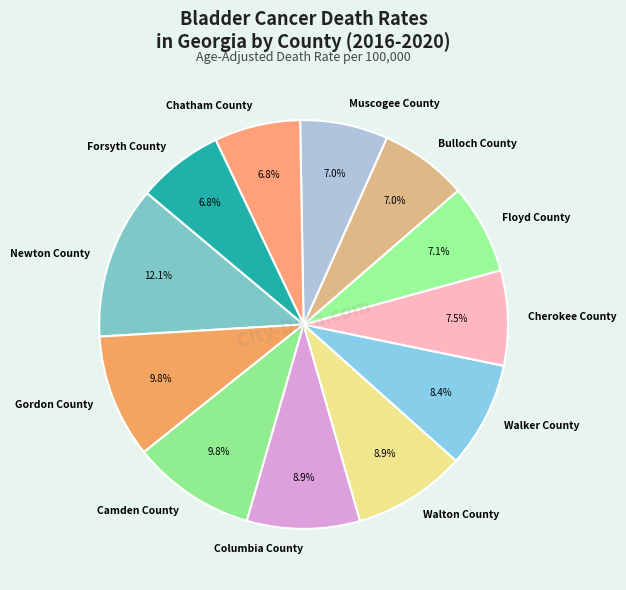

Is Gordon County the majority of the pie?

No